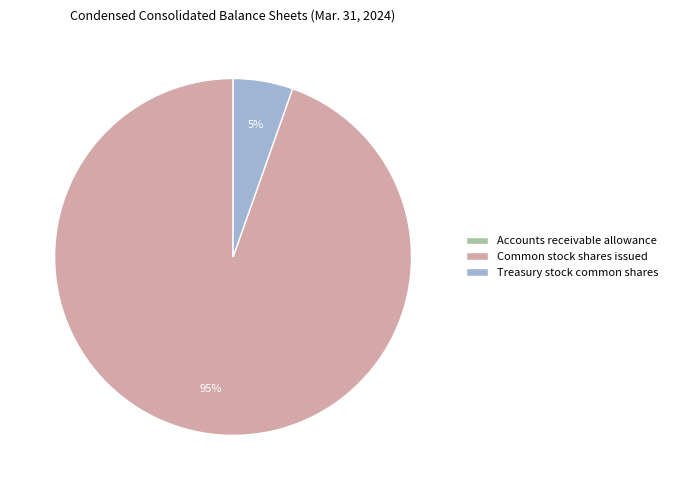

Which category accounts for the majority?

Common stock shares issued